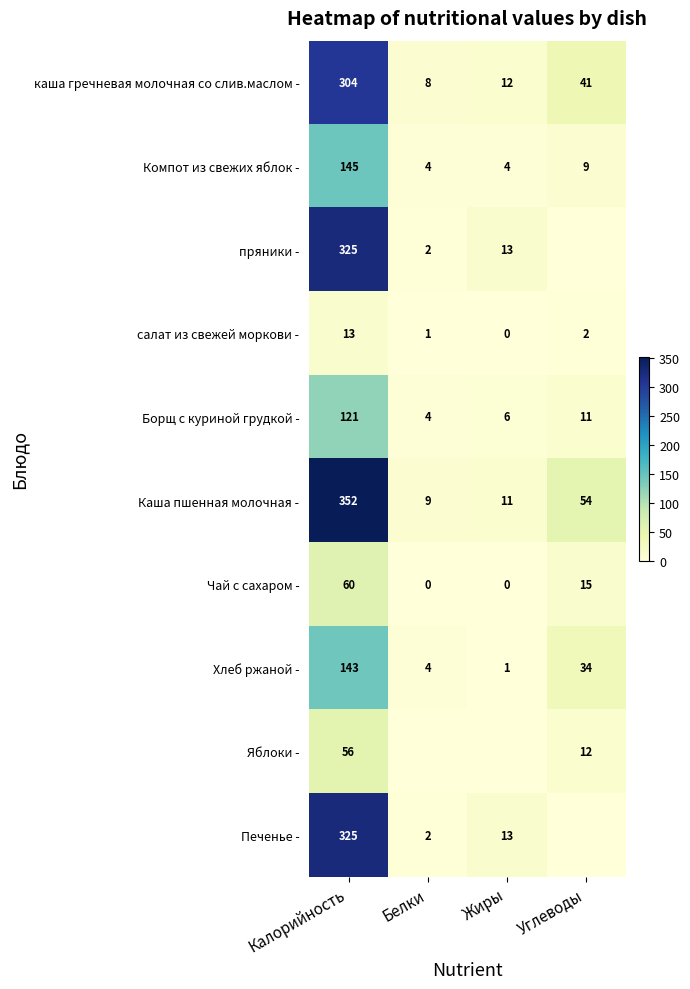

Where does the Чай с сахаром - series first go above 15?

Калорийность